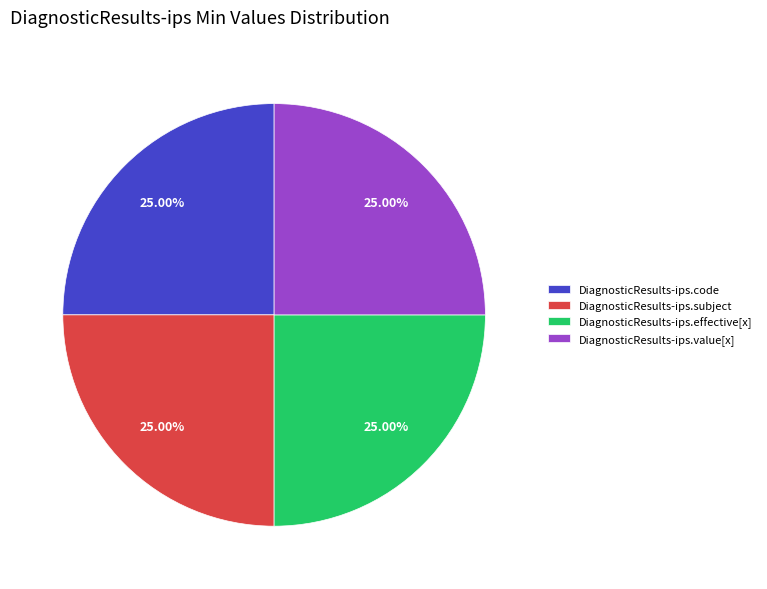

Approximately how many times larger is the value at DiagnosticResults-ips.value[x] compared to DiagnosticResults-ips.subject?

1.0